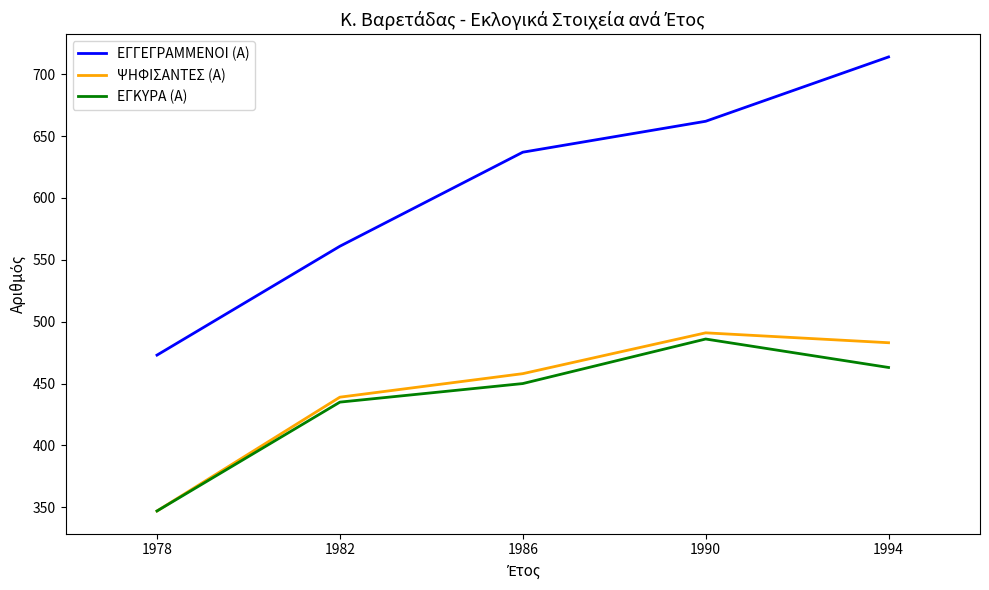

True or false: ΨΗΦΙΣΑΝΤΕΣ (Α) and ΕΓΓΕΓΡΑΜΜΕΝΟΙ (Α) cross at least once.

False